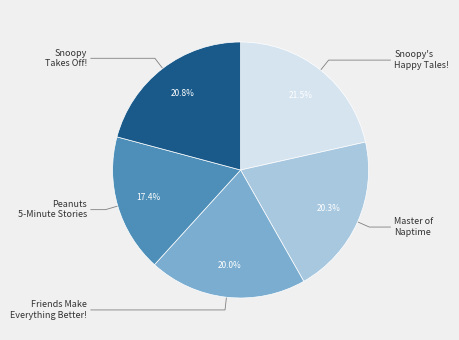

What is the smallest slice in the pie chart?

Peanuts 5-Minute Stories